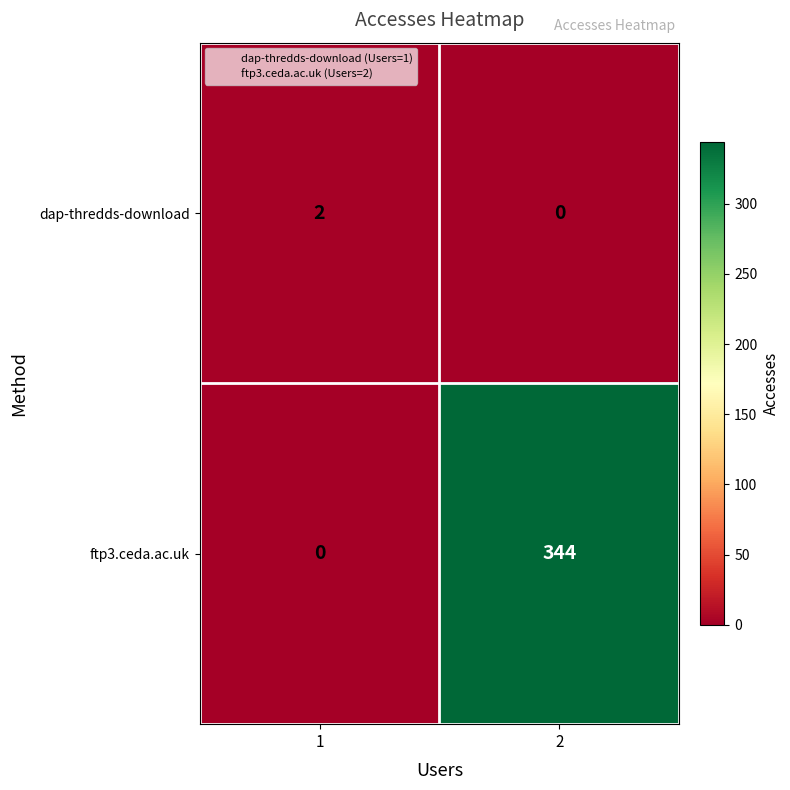

What is the highest value of the ftp3.ceda.ac.uk series?

344